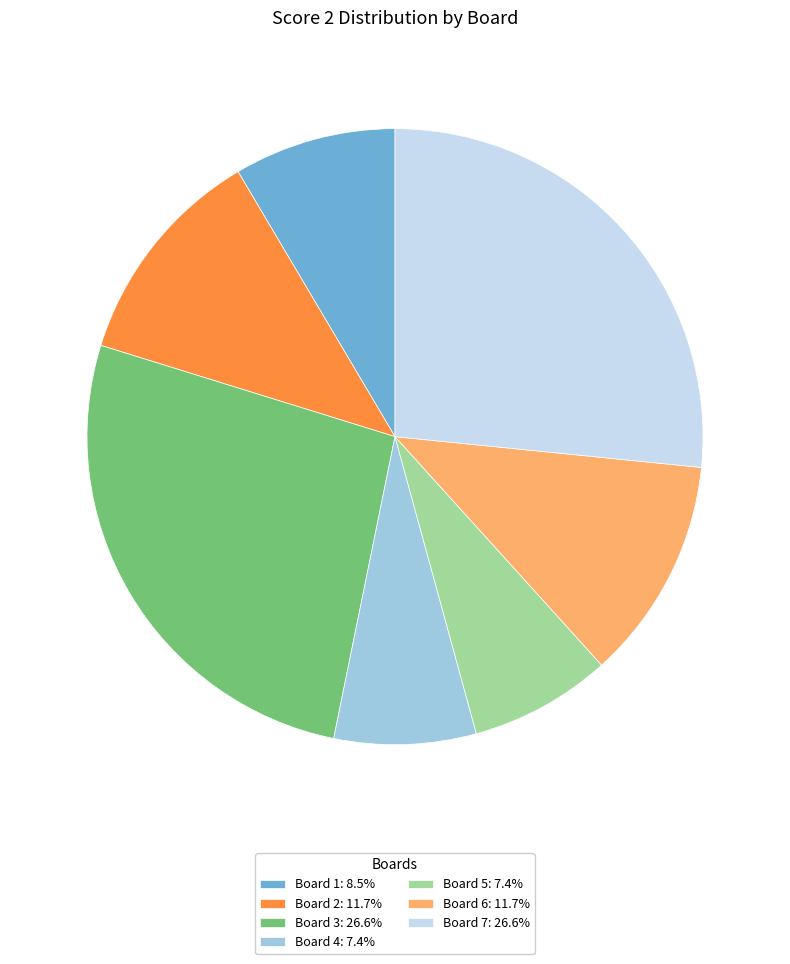

Is there a majority slice in this chart?

No